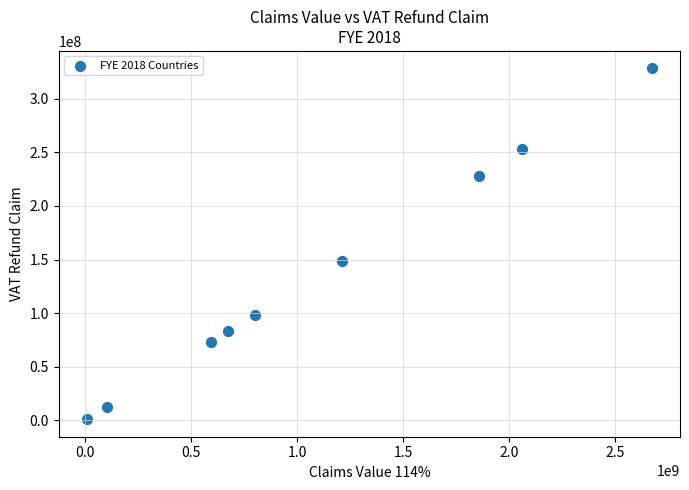

What is the range of X values (max minus min)?

2662660120.2